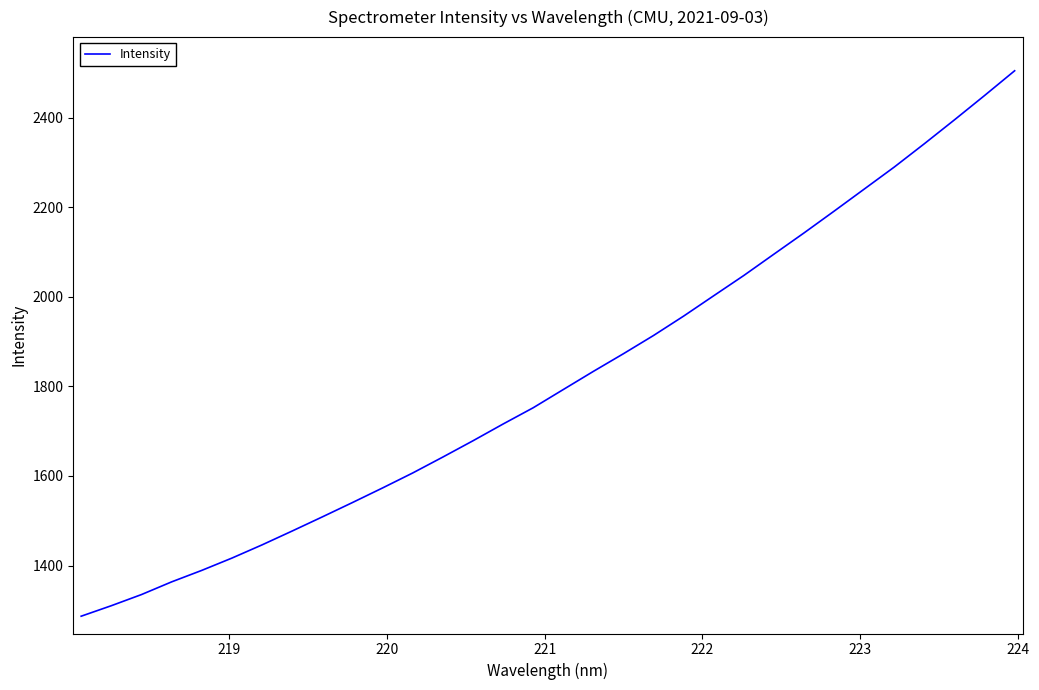

What is the difference between the maximum and minimum values?

1217.5